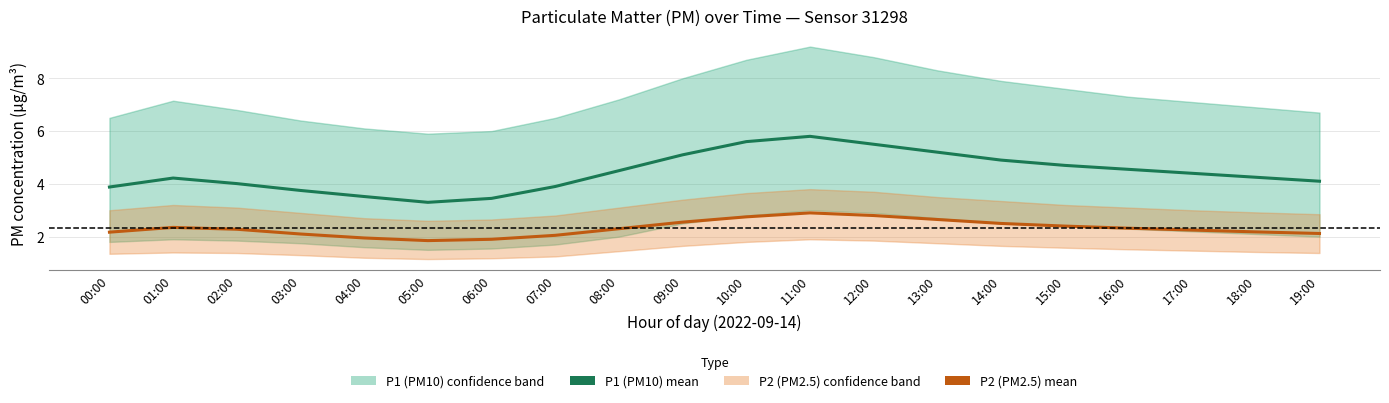

What is the difference between the maximum and minimum values in the P1 (PM10) series?

2.5